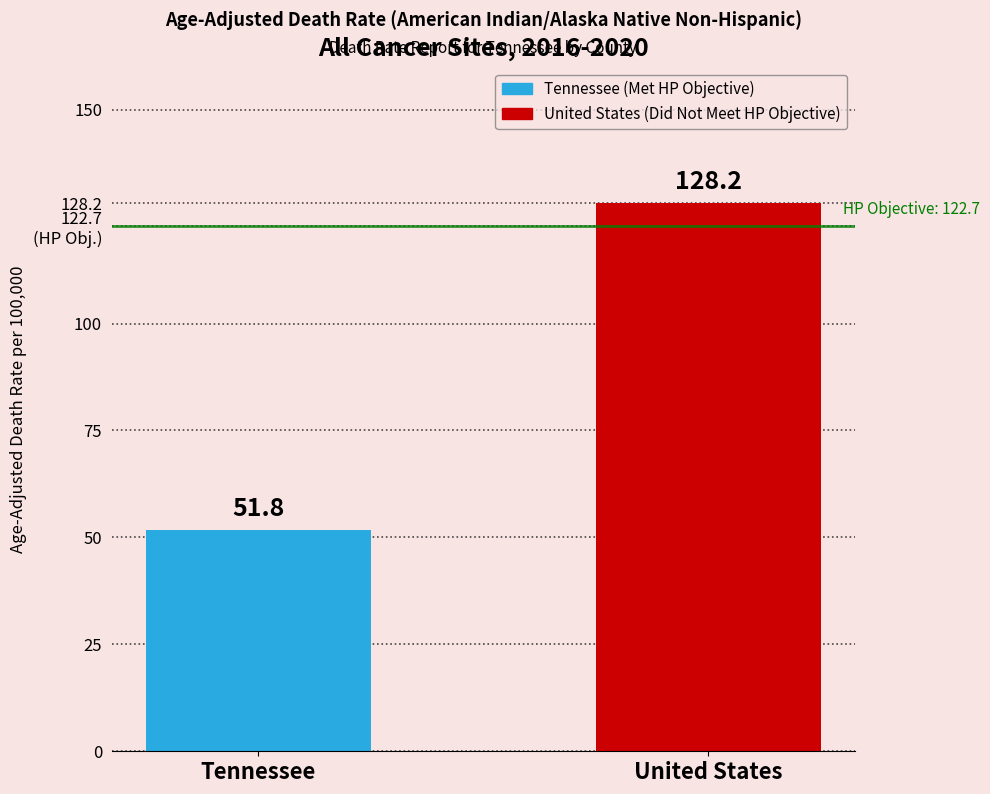

What is the difference between the values at United States and Tennessee?

76.4